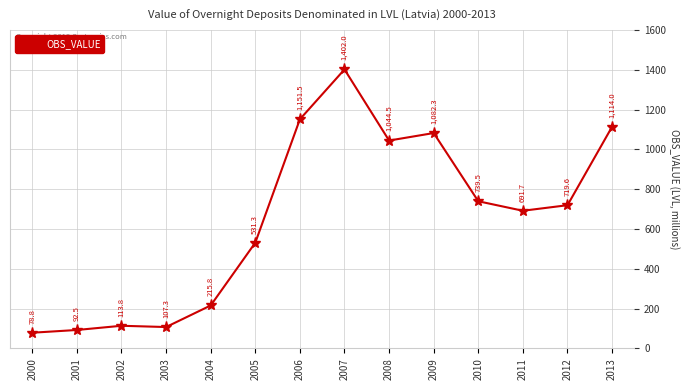

True or false: the data shows 531.3 at 2005.

True